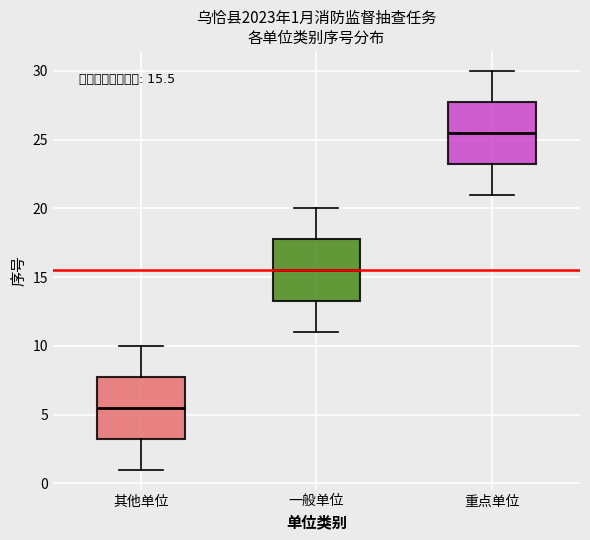

Which box has the lowest median line?

其他单位